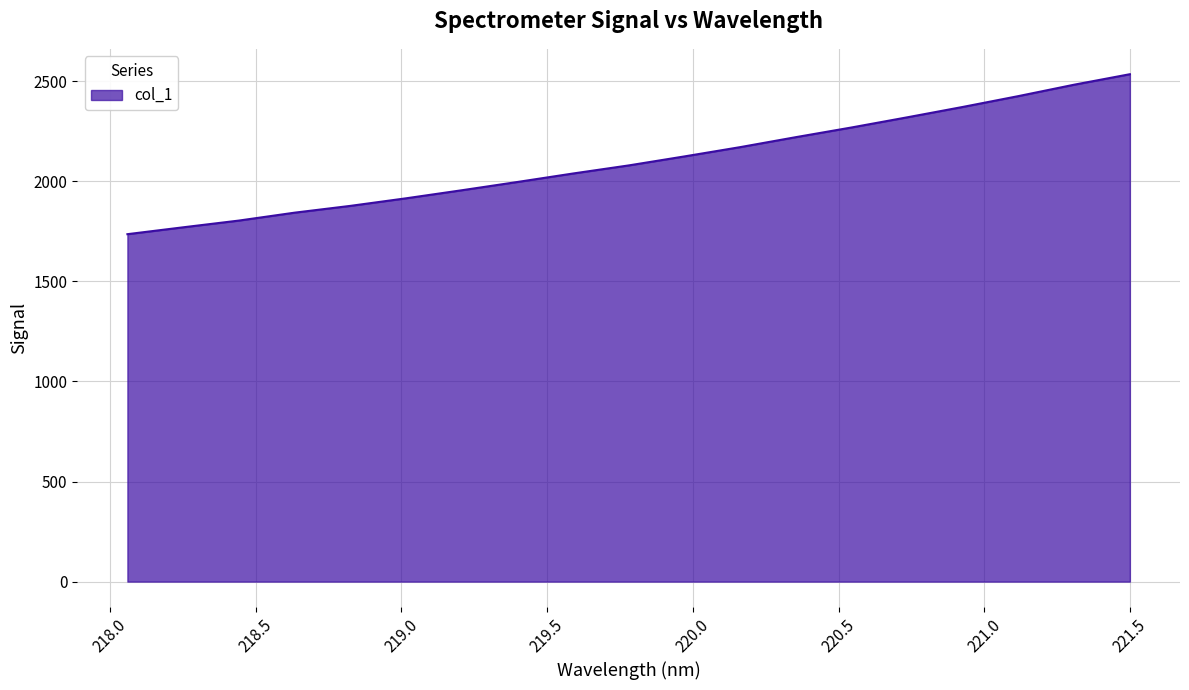

What is the difference between the maximum and minimum values?

799.4